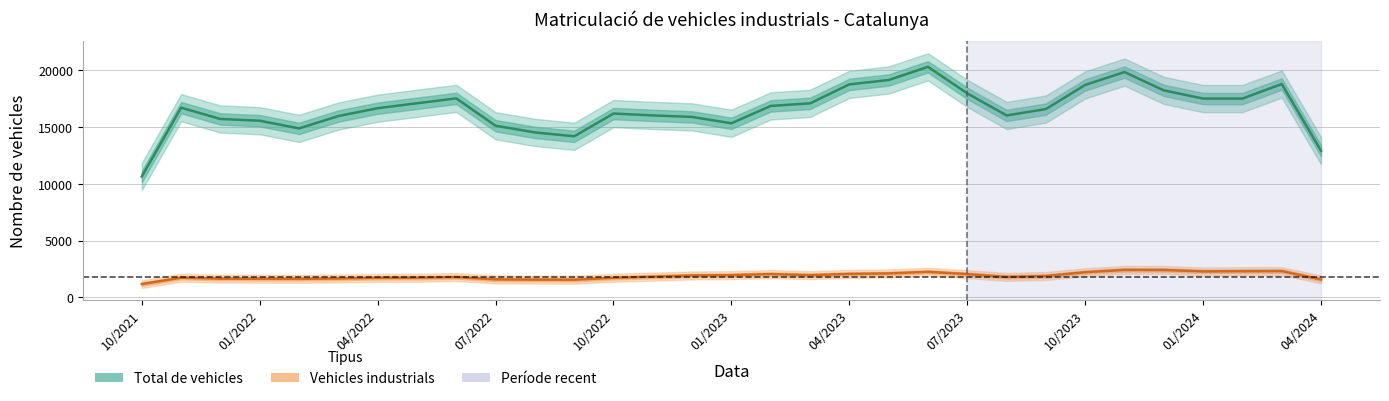

True or false: Total de vehicles has more than 1 interior local peaks.

True